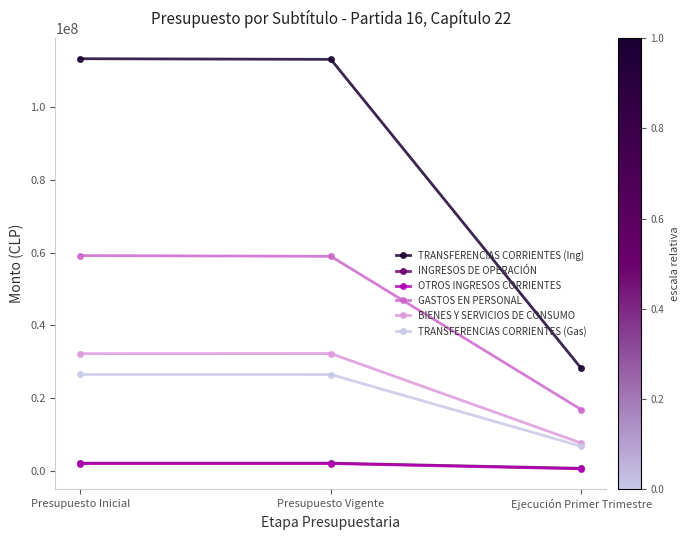

Where is TRANSFERENCIAS CORRIENTES (Ing) nearest to the value 70704600?

Presupuesto Vigente